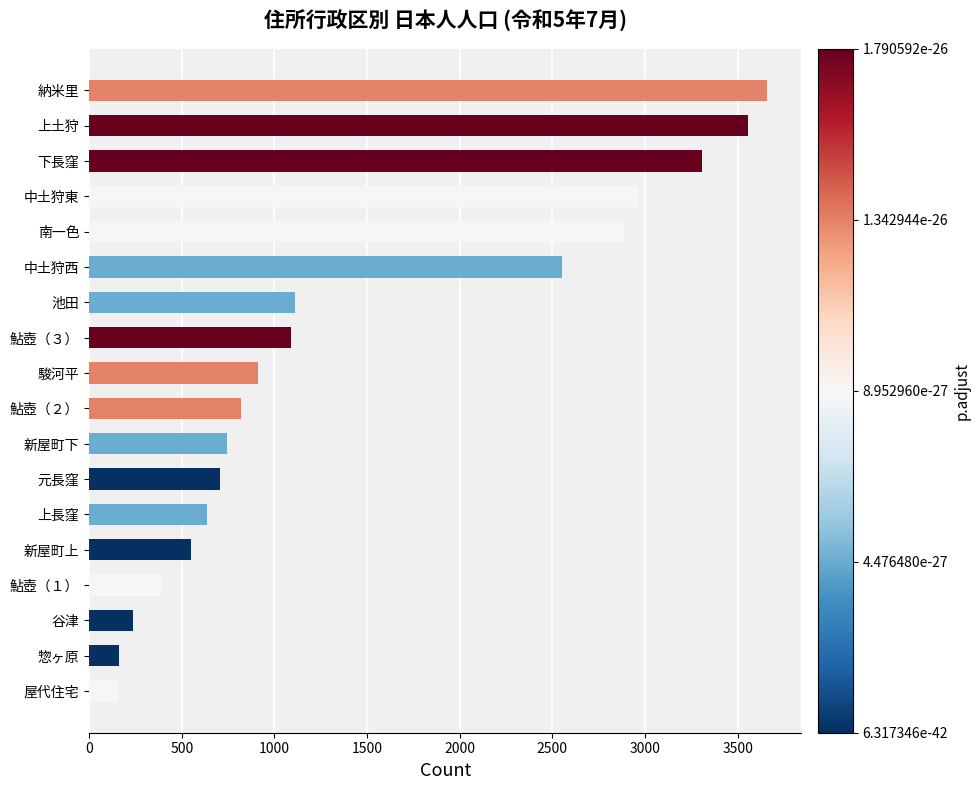

Is it true that the value at 新屋町上 is 808?

False